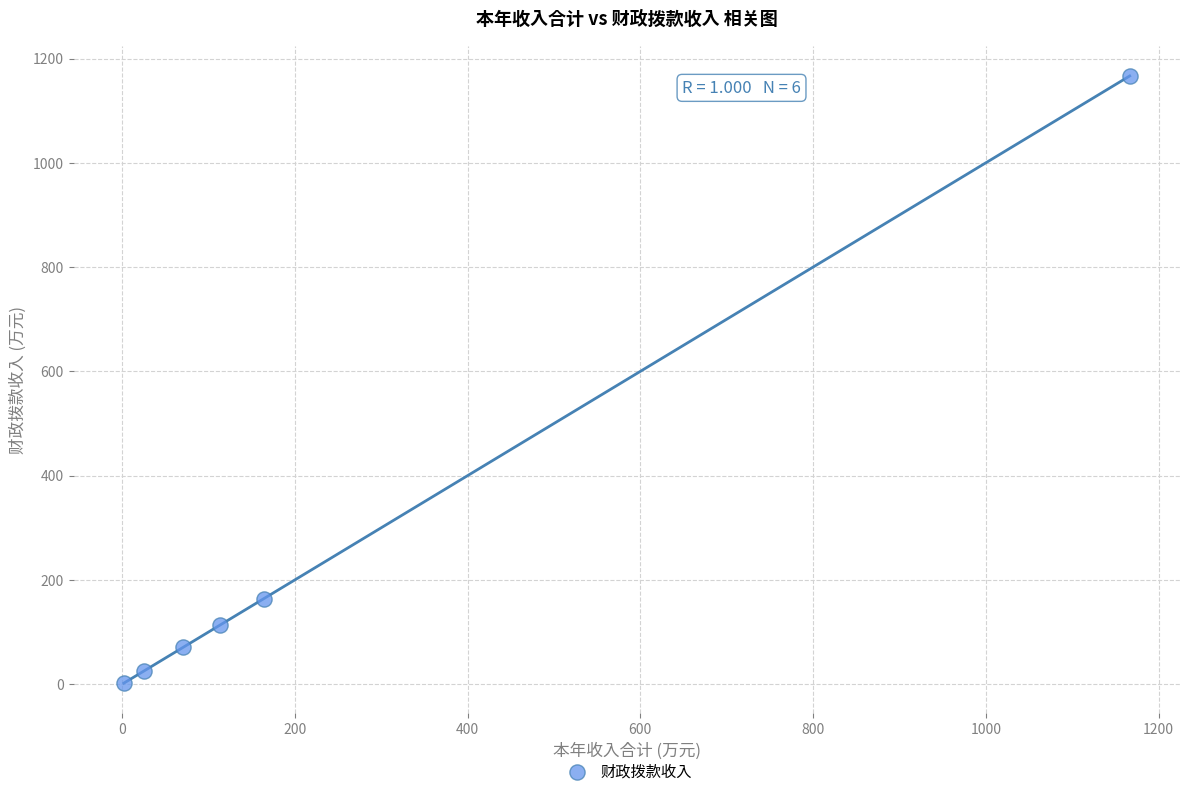

What is the average X value?

257.1